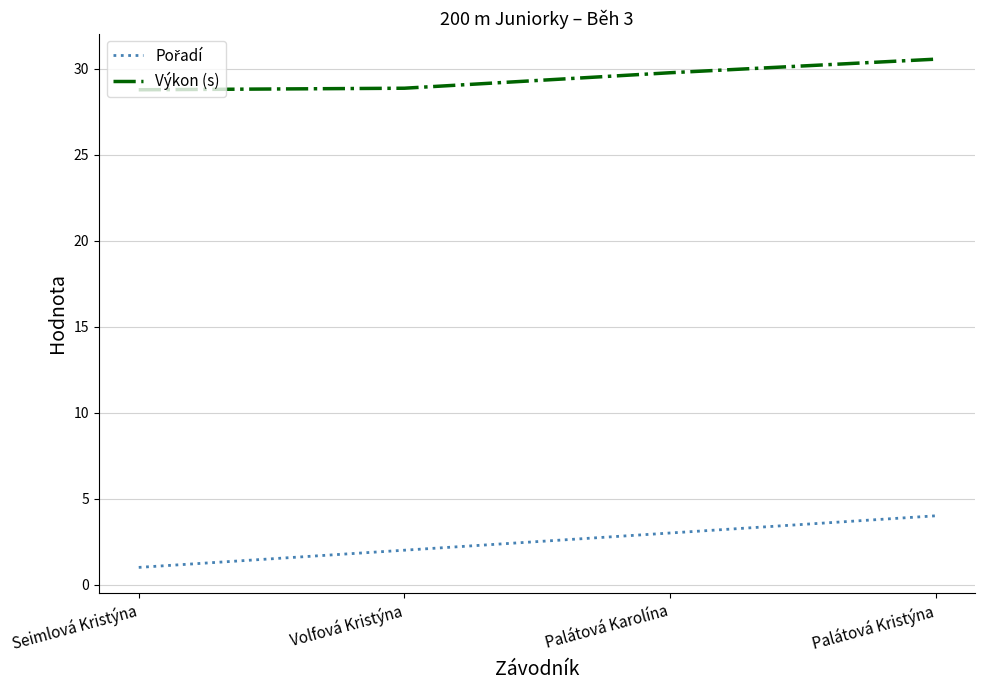

At which category is the sum across all series the highest?

Palátová Kristýna